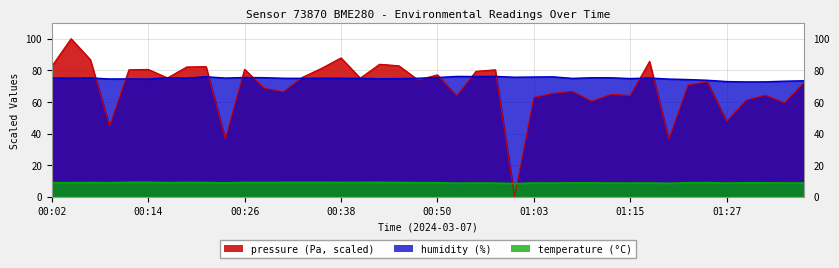

True or false: temperature has a value of 14.7 at 01:05.

False